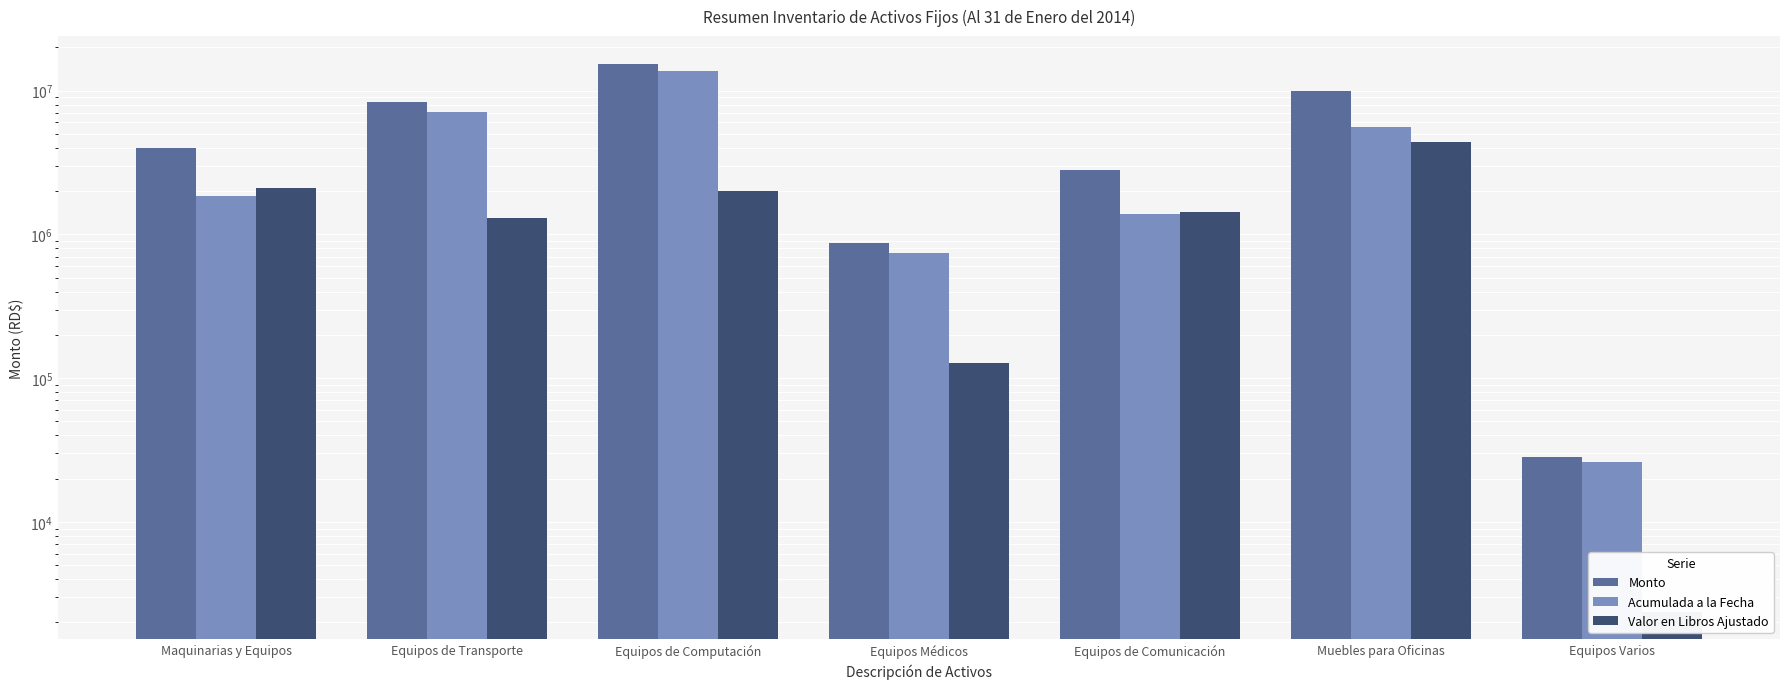

What is the difference between the second highest and second lowest values in the Valor en Libros Ajustado series?

1987355.9